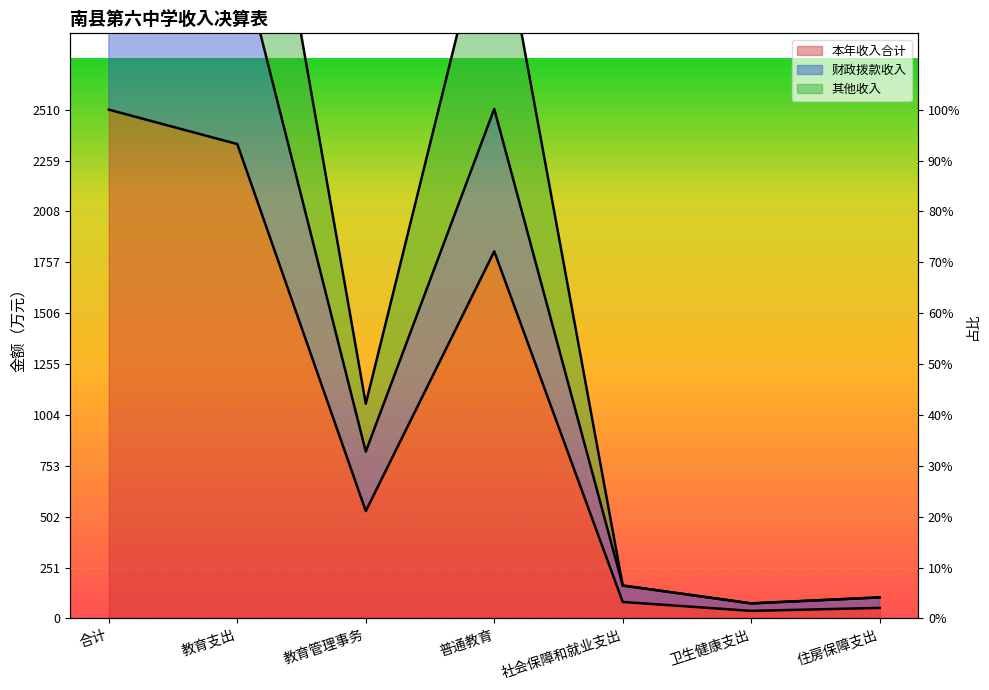

What is the difference between the highest and lowest values at 教育管理事务?

529.5